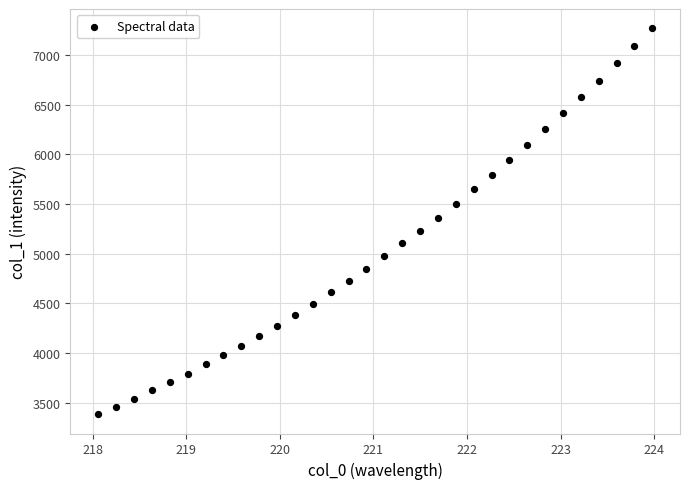

What is the range of Y values (max minus min)?

3885.3